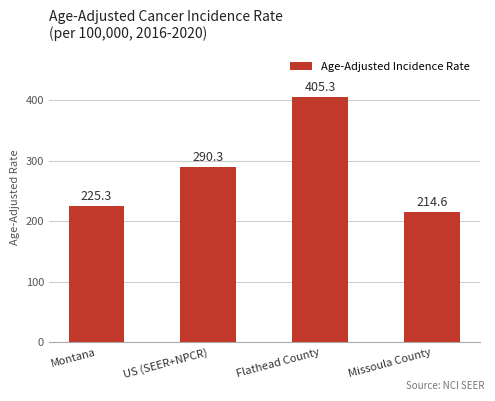

Which category has the lowest value across all series?

Missoula County